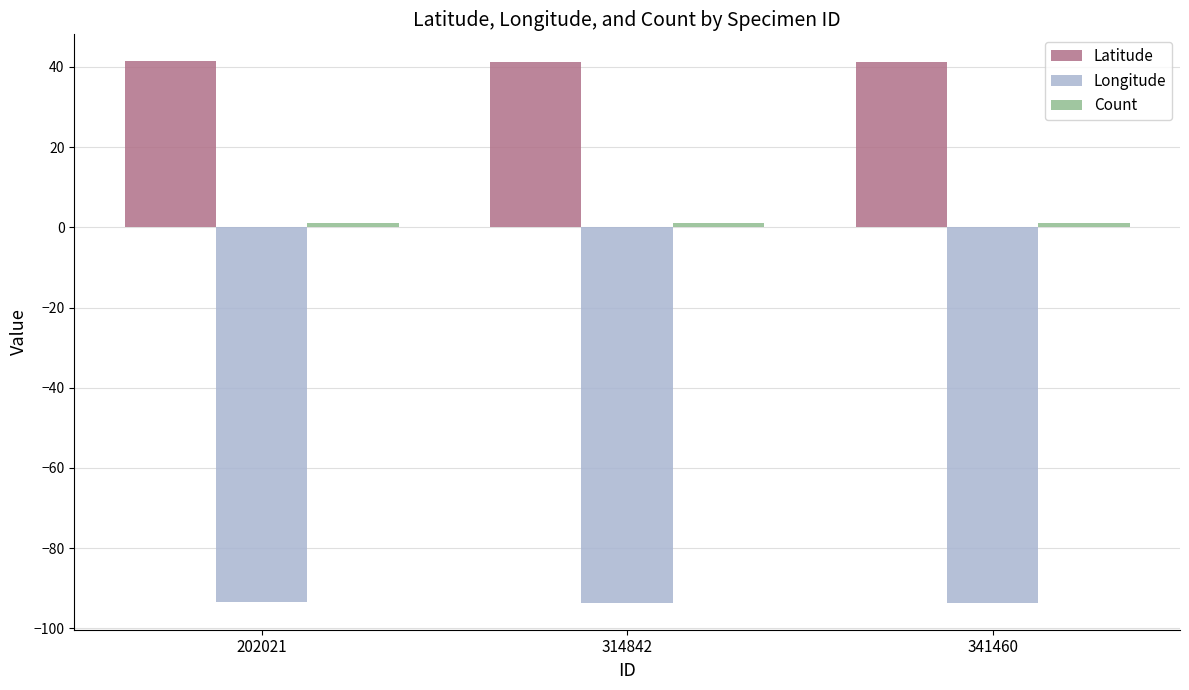

What is the difference between the maximum and minimum values in the Longitude series?

0.1